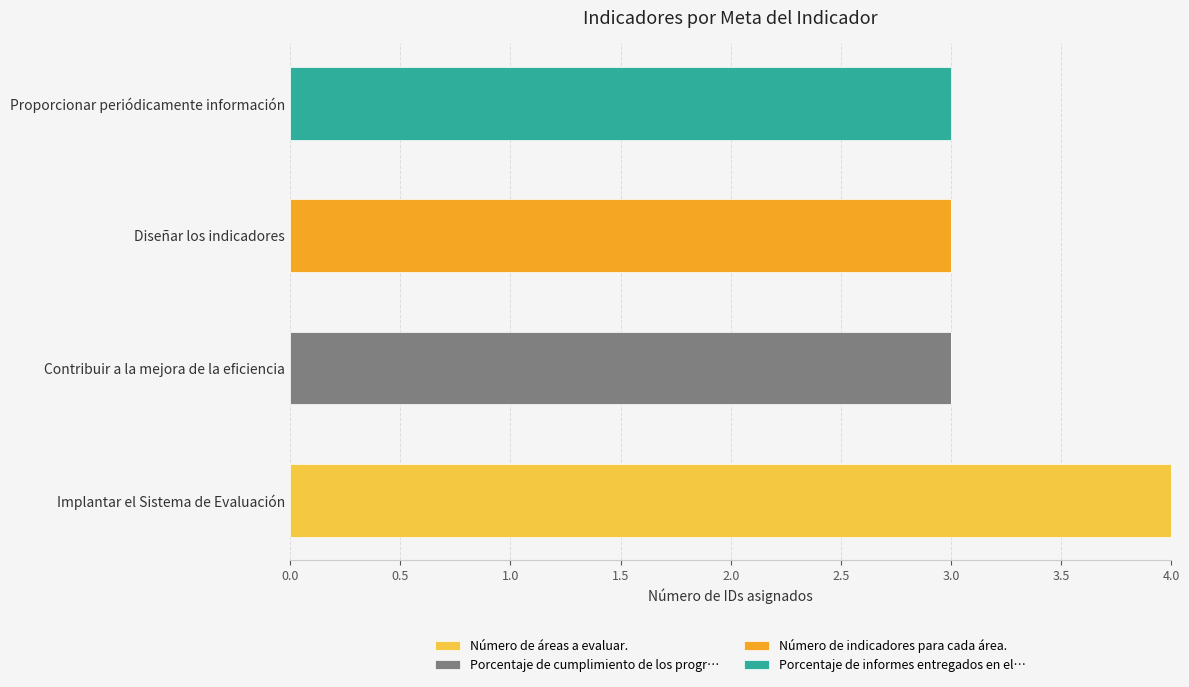

What is the total value across all series at Proporcionar periódicamente información?

3